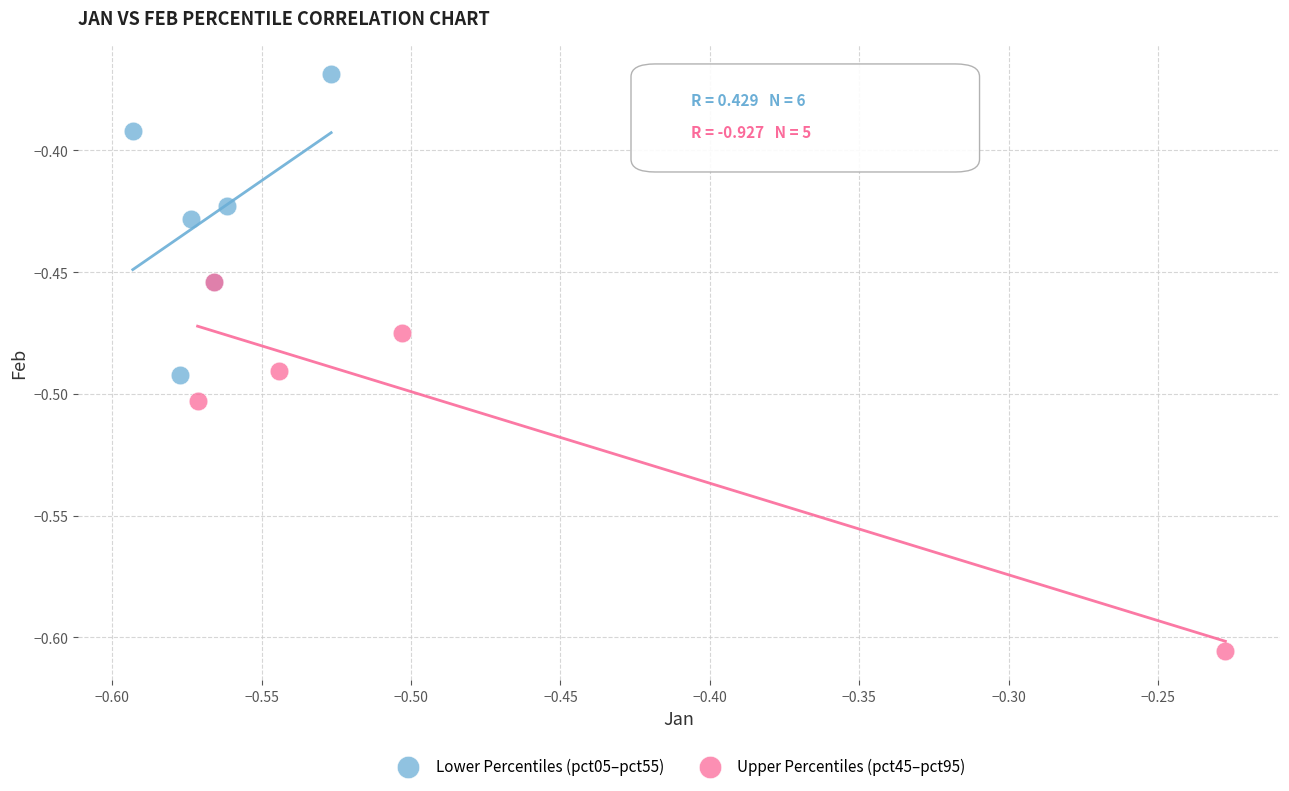

What are all the series names shown in the legend?

Lower Percentiles (pct05–pct55), Upper Percentiles (pct45–pct95)